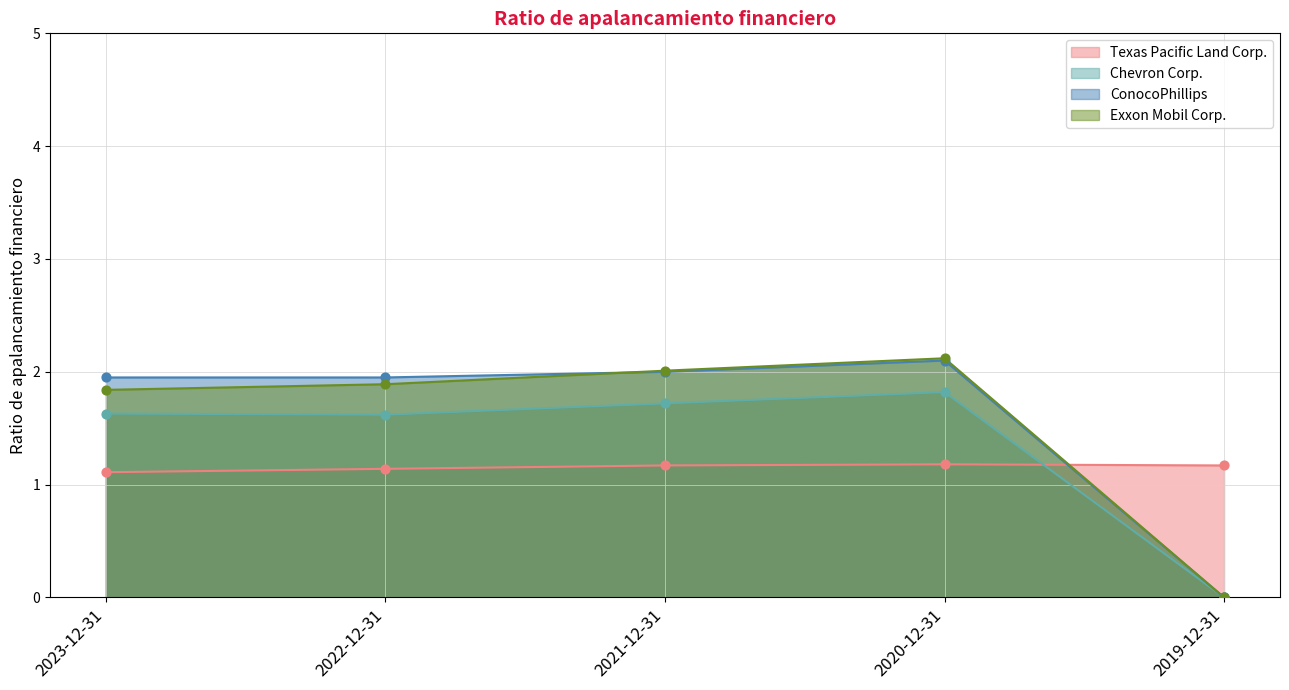

Which series reaches the minimum Y coordinate?

Chevron Corp.